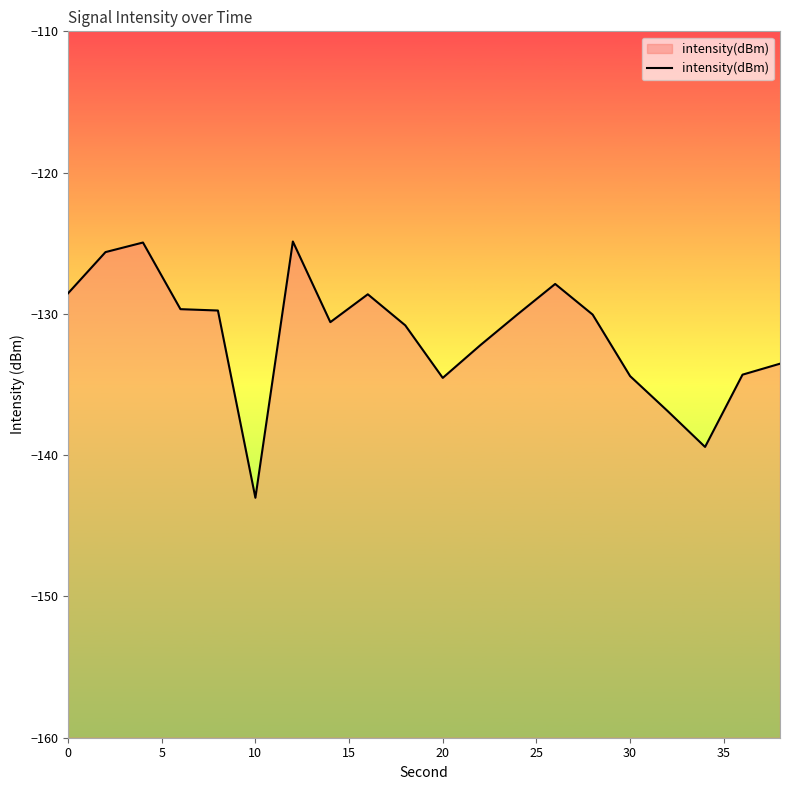

How many data points are above -130?

8